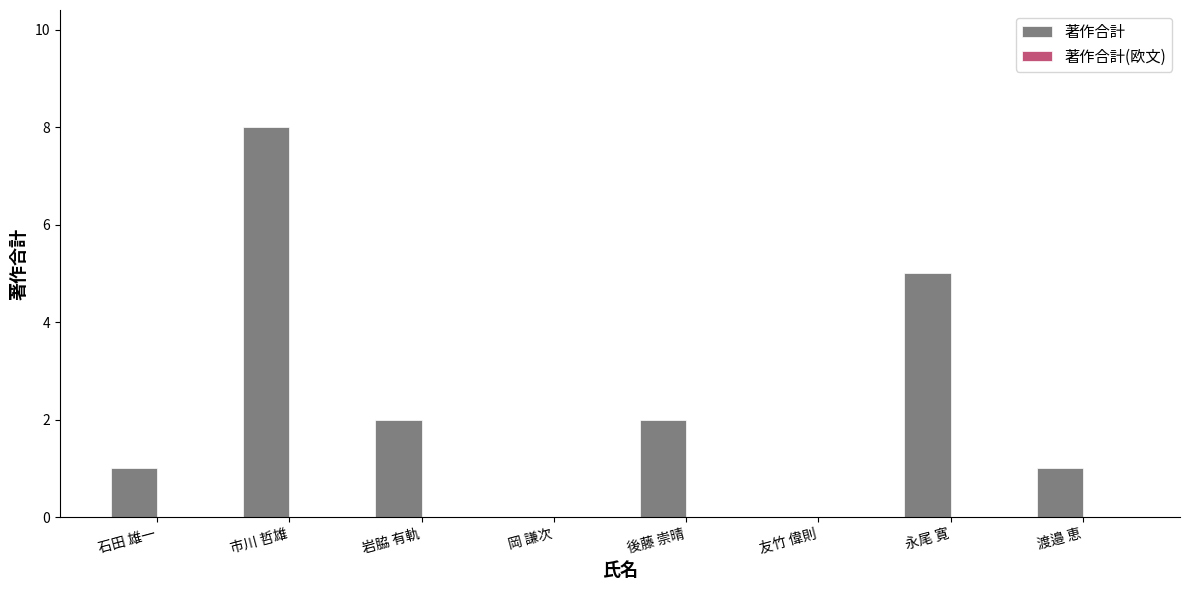

Which has a higher value, 後藤 崇晴 or 渡邉 恵?

後藤 崇晴